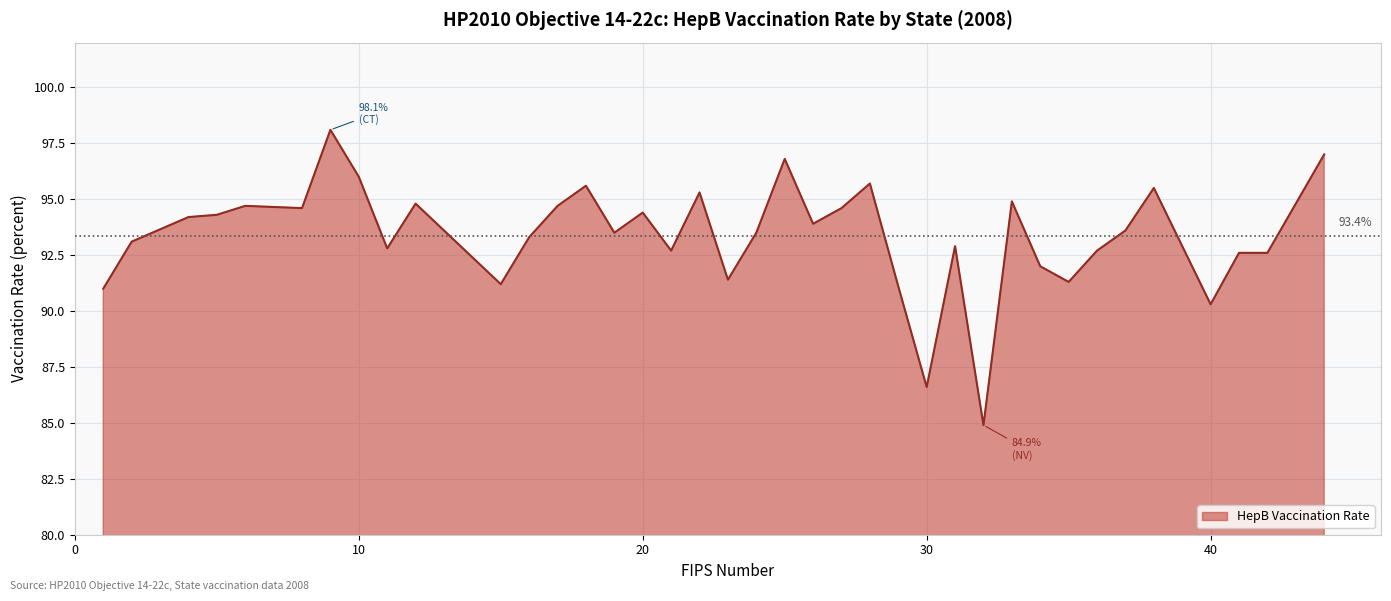

How many categories are shown in the chart?

40